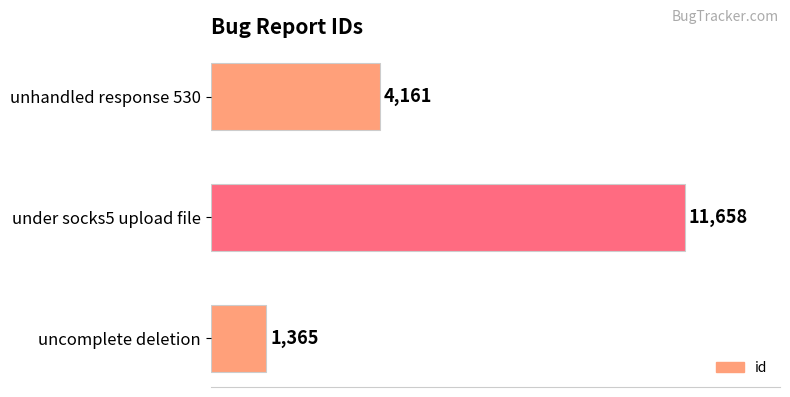

Rank the categories by value from lowest to highest.

uncomplete deletion, unhandled response 530, under socks5 upload file